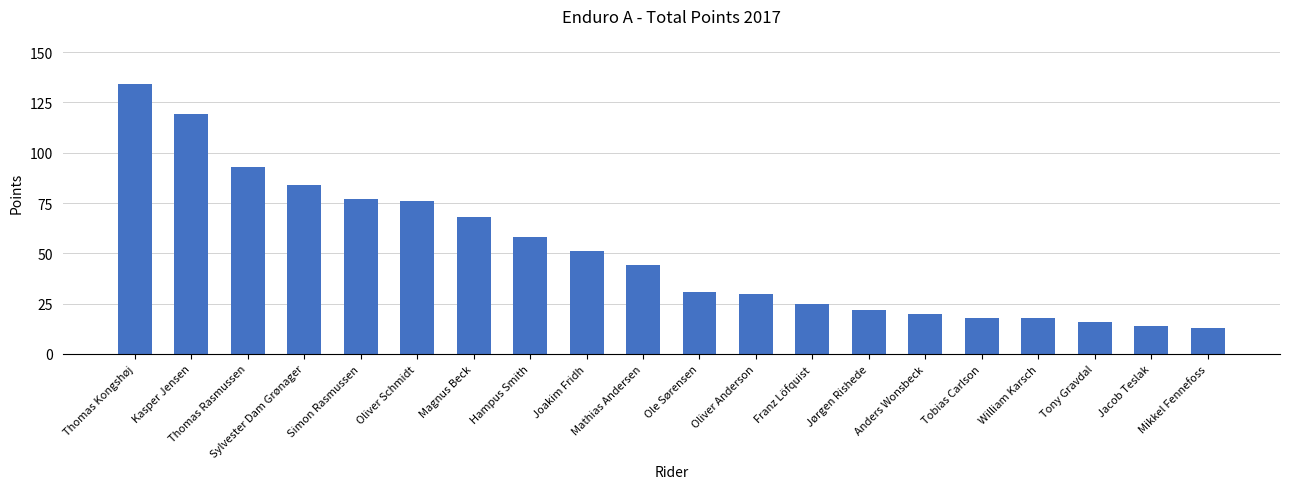

What is the maximum value shown in the chart?

134